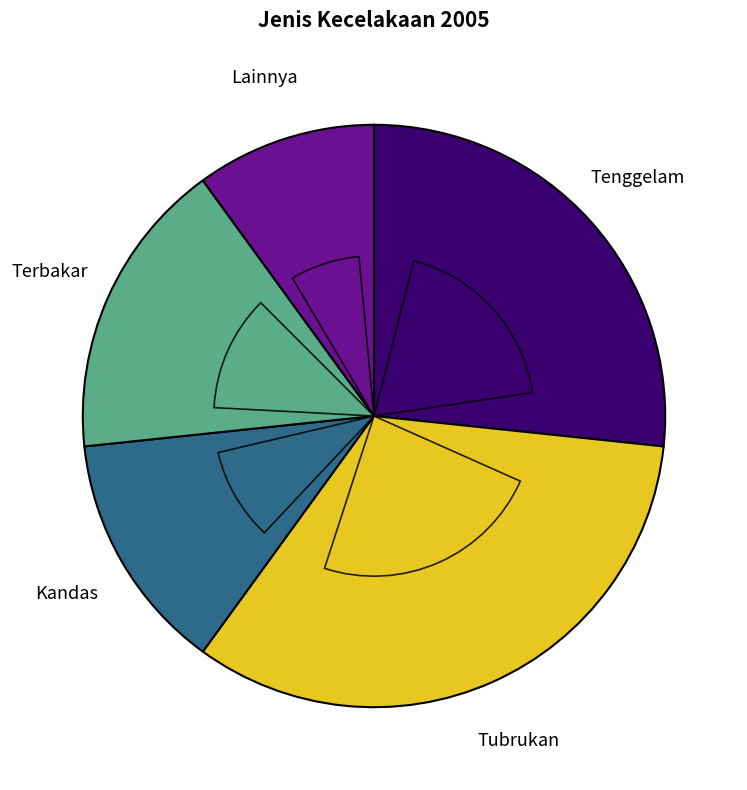

True or false: Kandas accounts for 27% of the total.

False